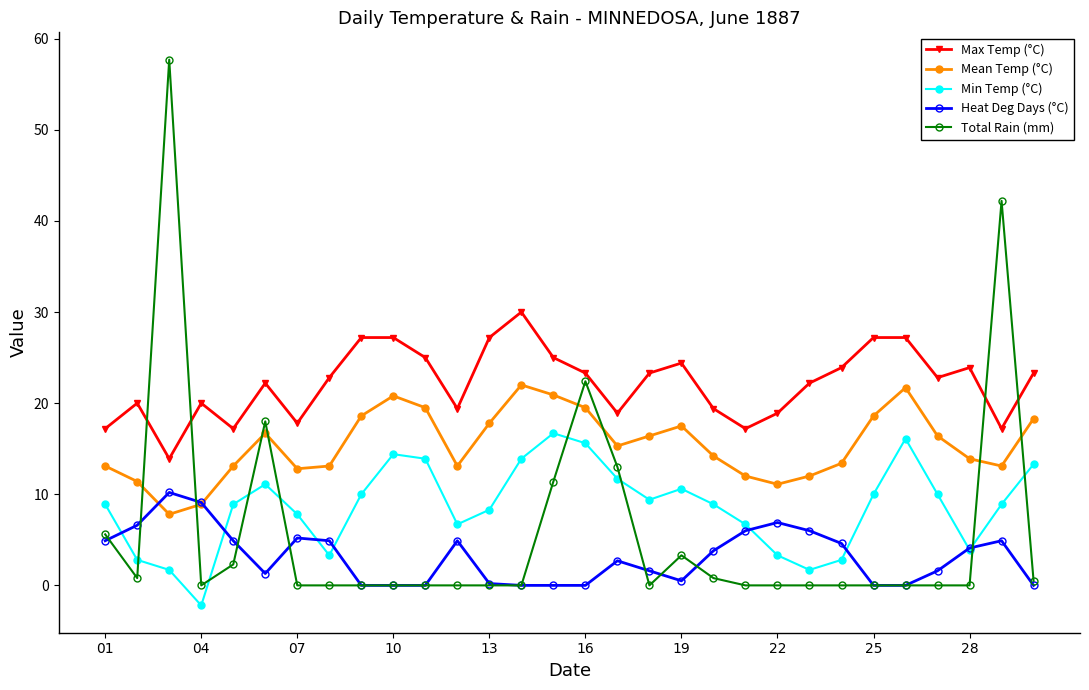

How many intersections are there between Min Temp (°C) and Total Rain (mm)?

8